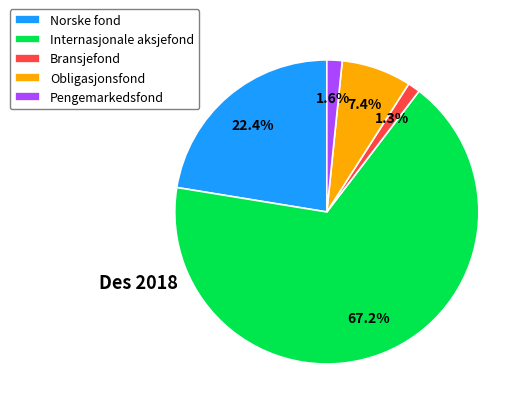

True or false: Obligasjonsfond accounts for 7% of the total.

True